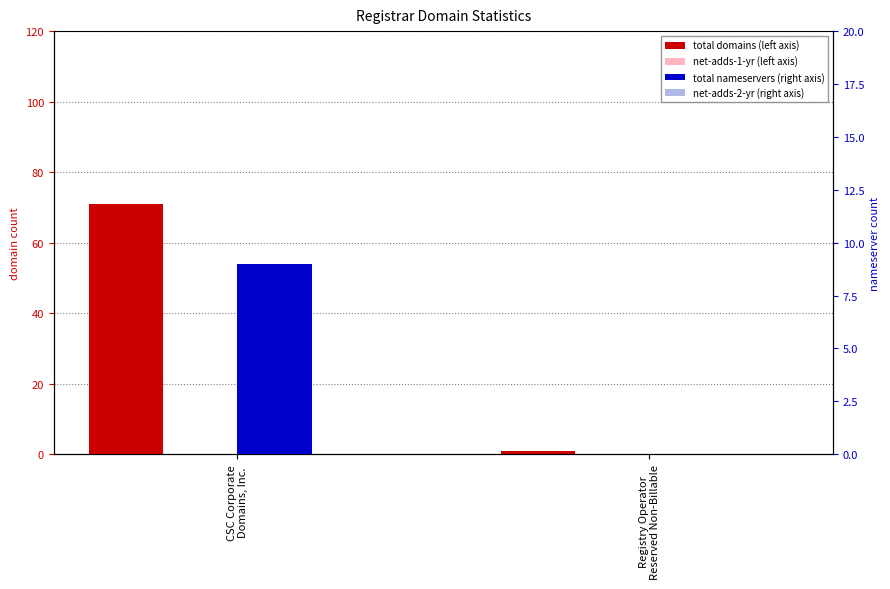

Rank the series at Registry Operator
Reserved Non-Billable from highest to lowest value.

total-domains, net-adds-1-yr, total-nameservers, net-adds-2-yr